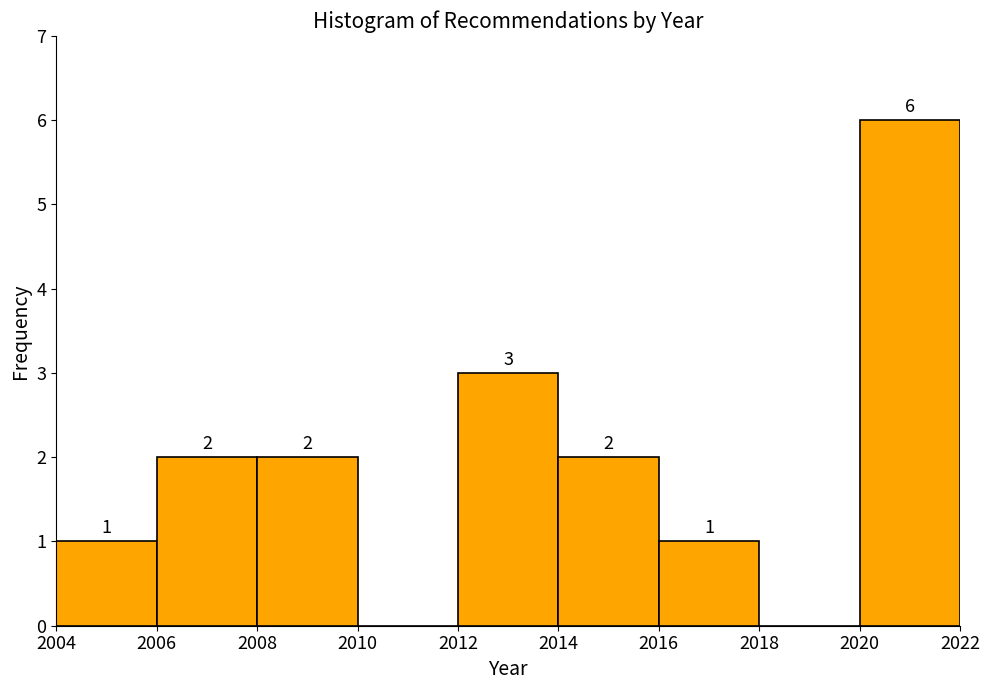

Over which range of the x-axis is the bar tallest?

2020 to 2022